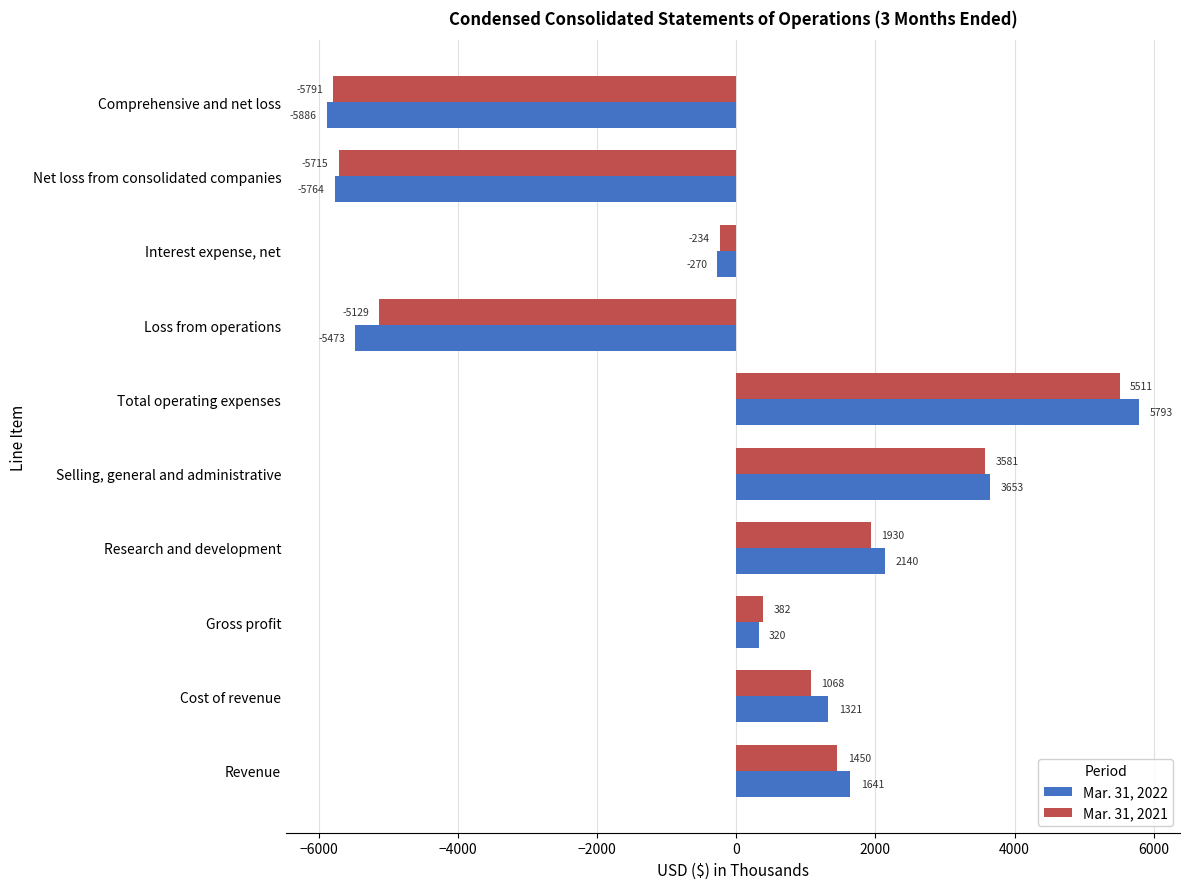

List the series in order of their peak value, lowest first.

Mar. 31, 2021, Mar. 31, 2022